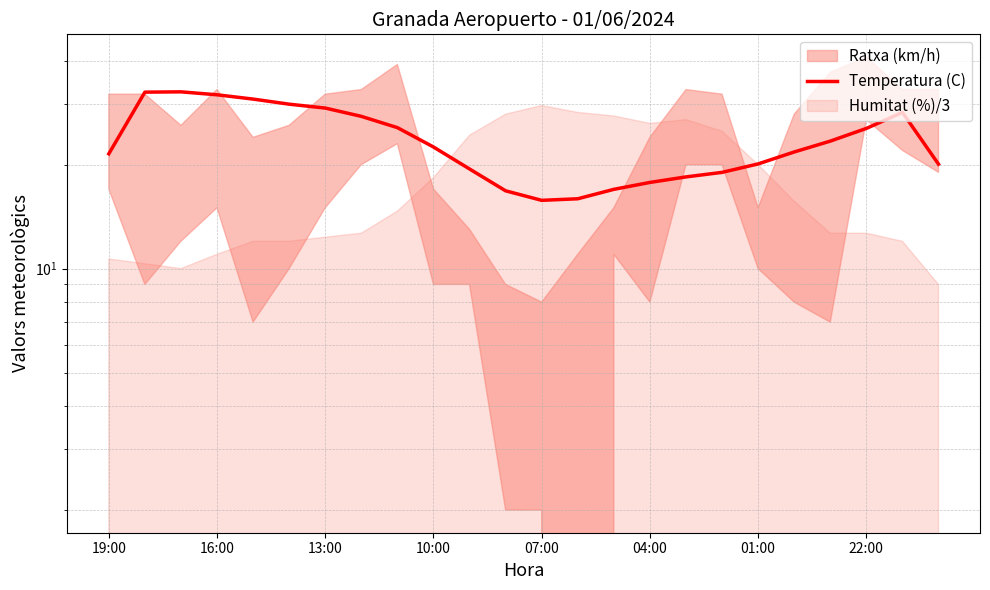

Reading right to left, extract all data points from this chart.

20.1	28.3	25.5	23.4	21.8	20.1	19.0	18.4	17.8	17.0	15.9	15.8	16.8	19.4	22.5	25.6	27.6	29.2	29.9	31.0	31.9	32.5	32.4	21.5